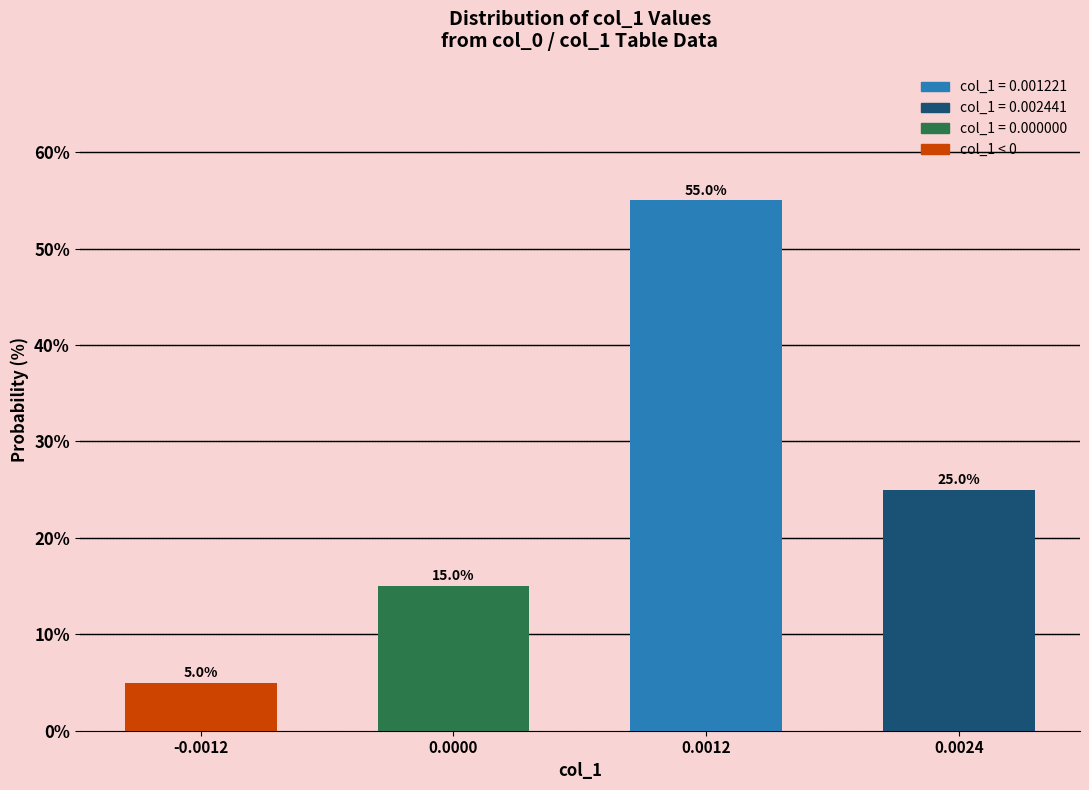

Reading left to right, list all the values displayed in this chart.

-0.0012=5.0	0.0000=15.0	0.0012=55.0	0.0024=25.0